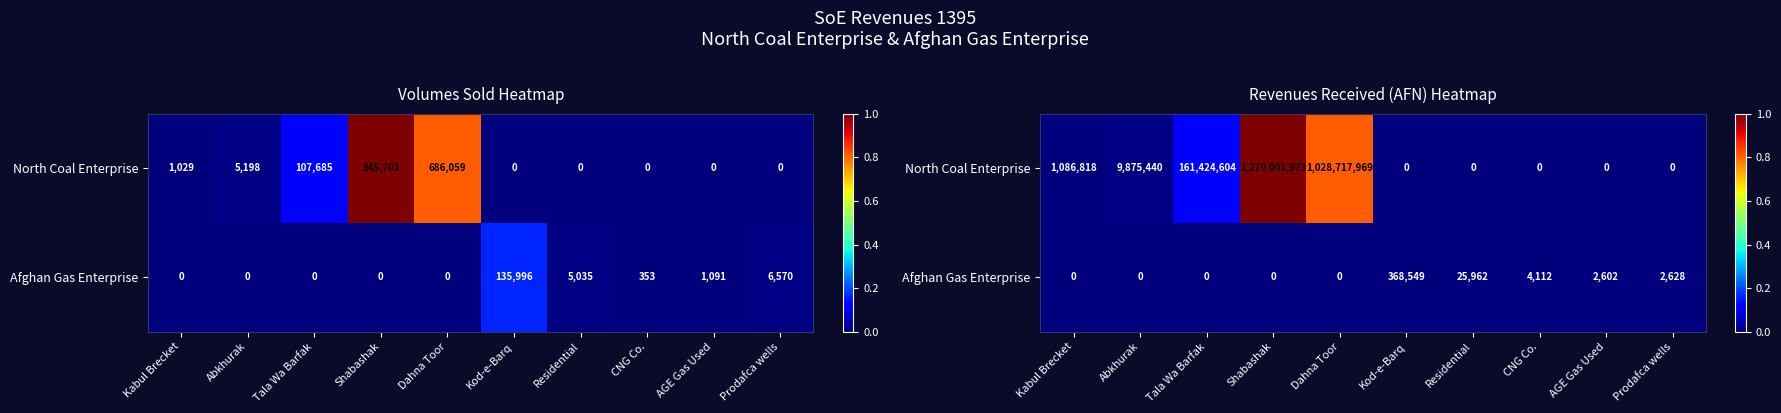

Rank the series by their average value, from highest to lowest.

North Coal Enterprise, Afghan Gas Enterprise